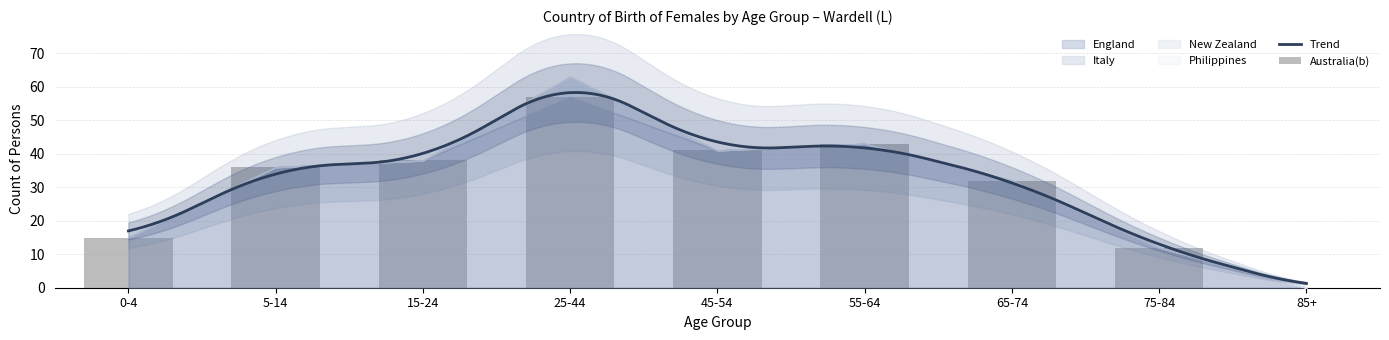

Is it true that Australia(b) equals 68 at 55-64?

False